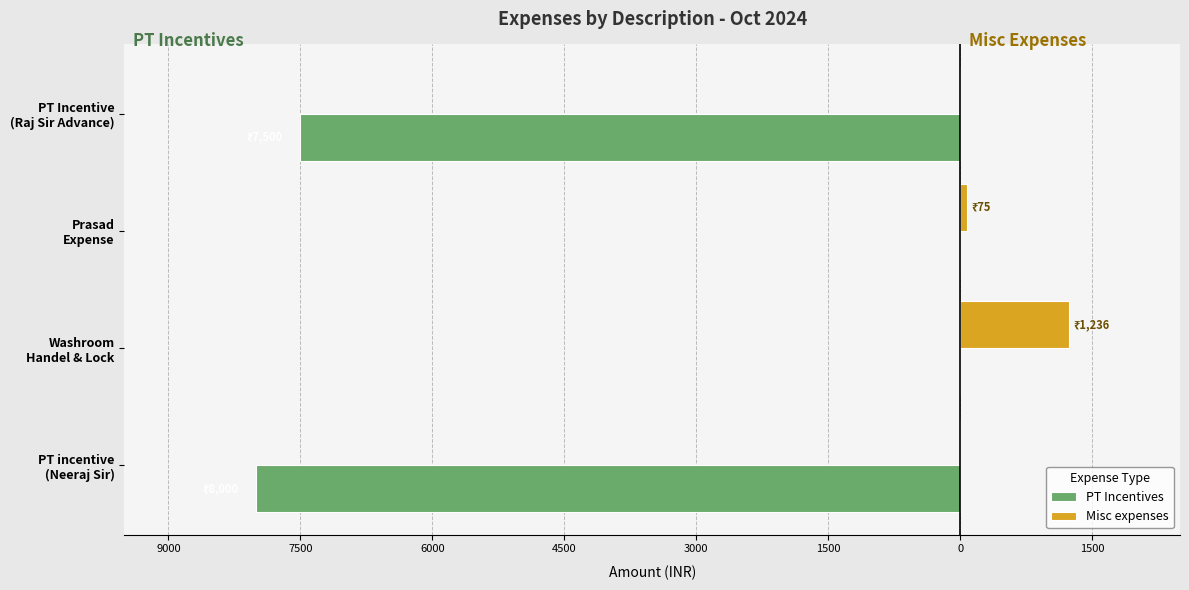

What are all the series names shown in the legend?

PT Incentives, Misc expenses